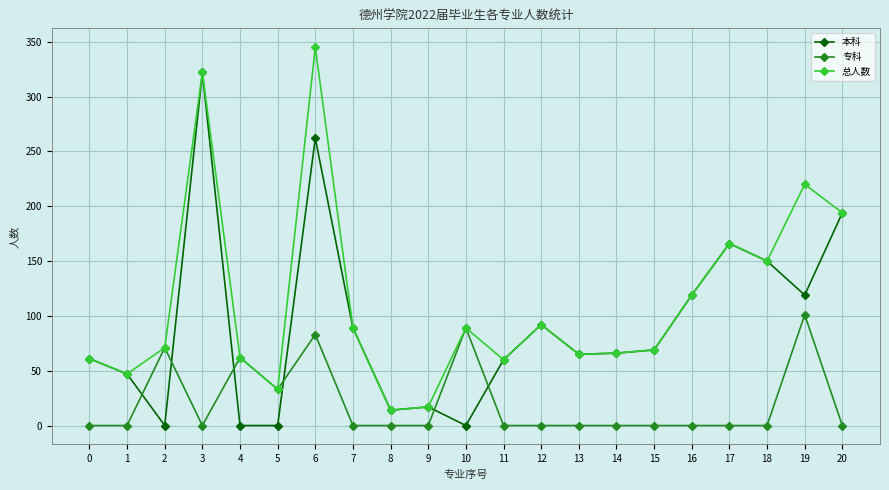

Where do 专科 and 本科 first cross each other?

1 and 2